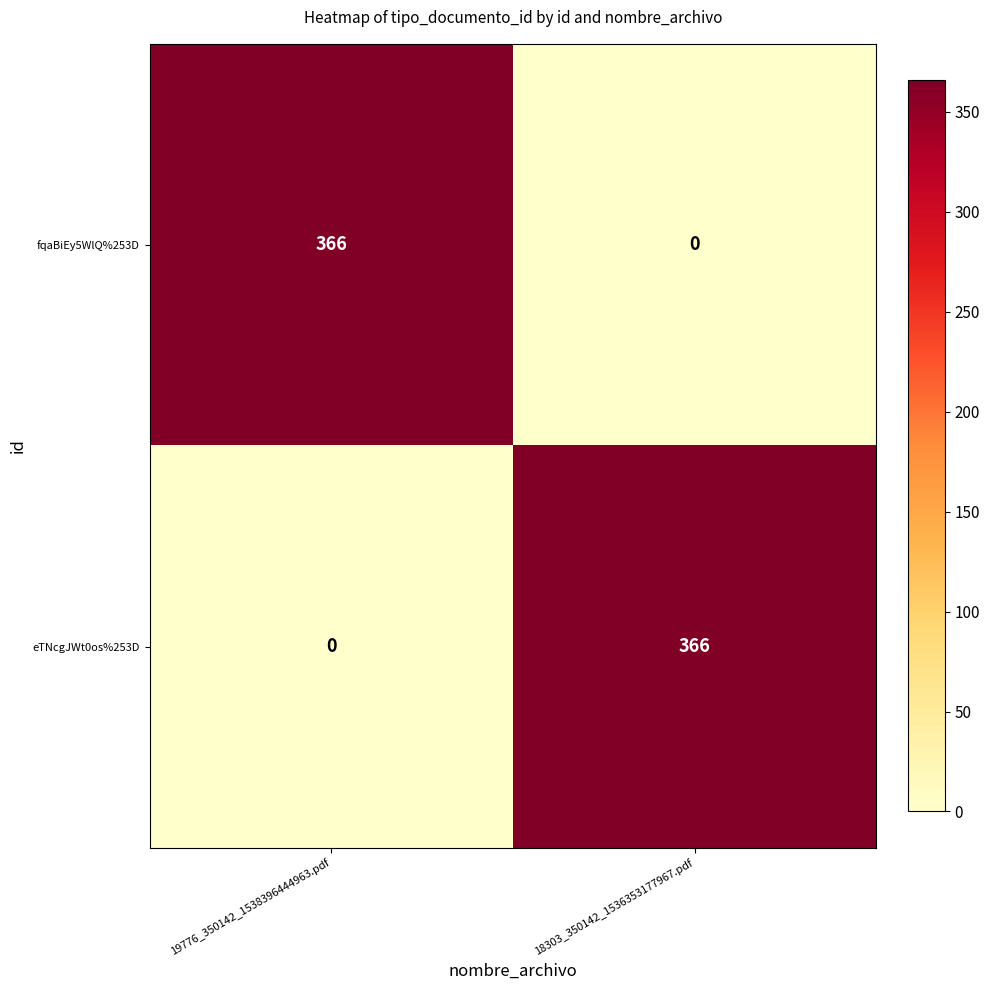

Read the eTNcgJWt0os%253D value at 18303_350142_1536353177967.pdf, to the nearest 50.

350